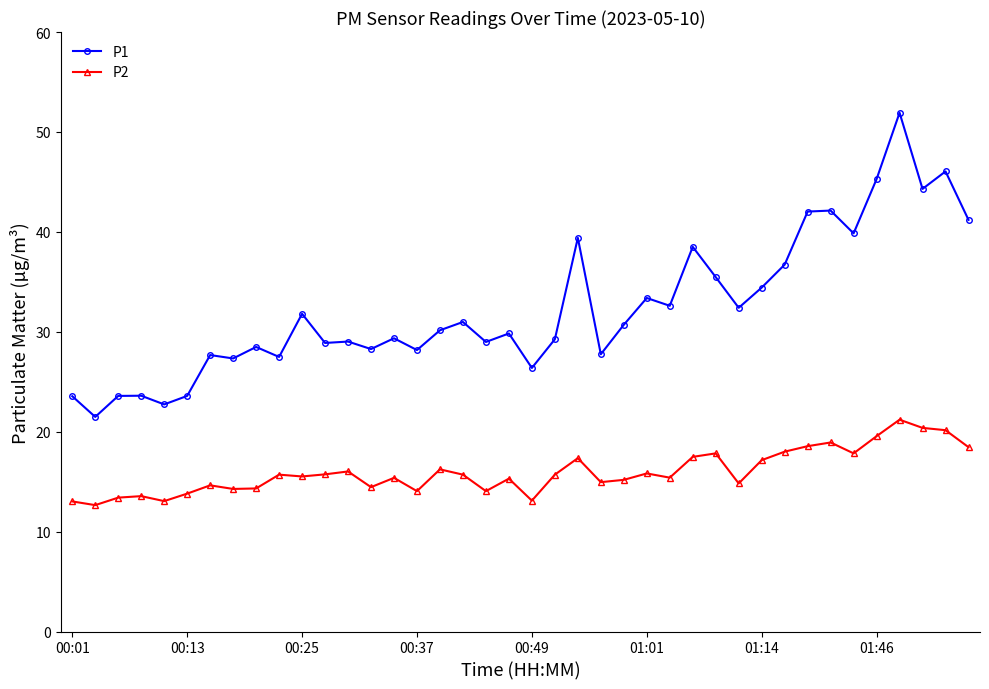

How many data points does each series have?

40